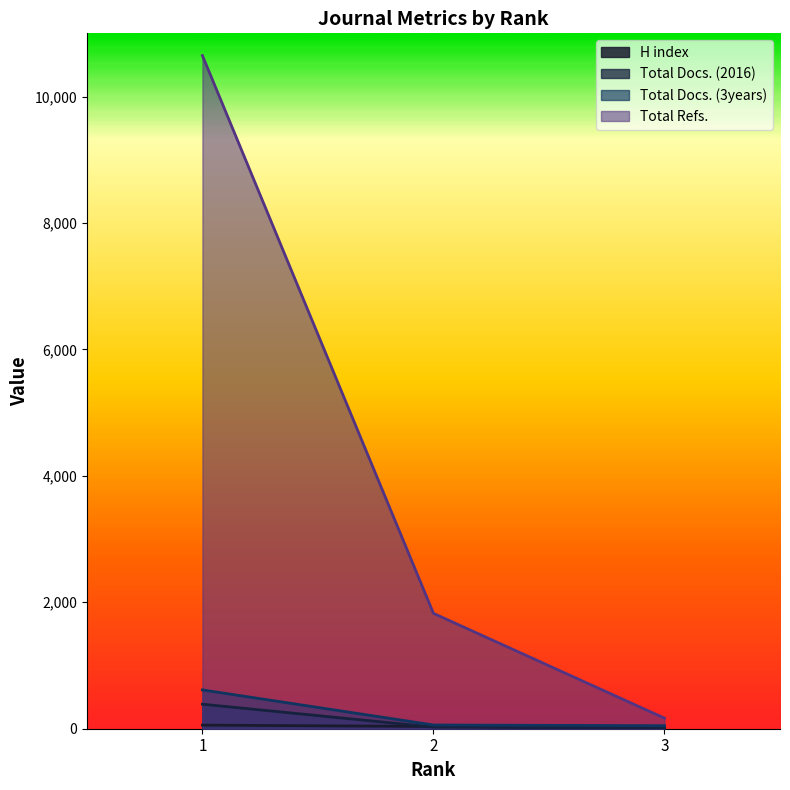

At which category is the sum across all series the highest?

1